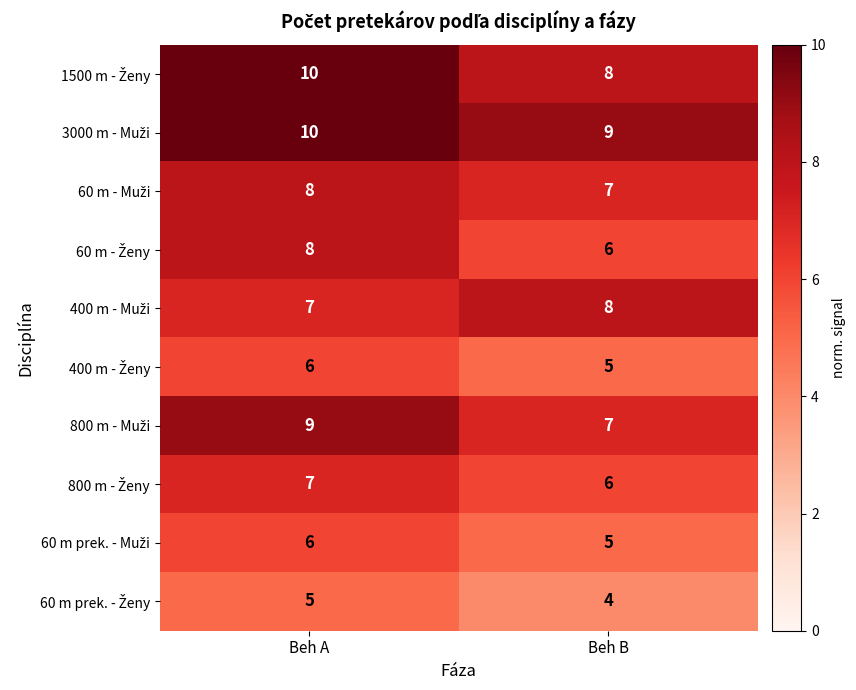

At which category is the sum across all series the highest?

Beh A